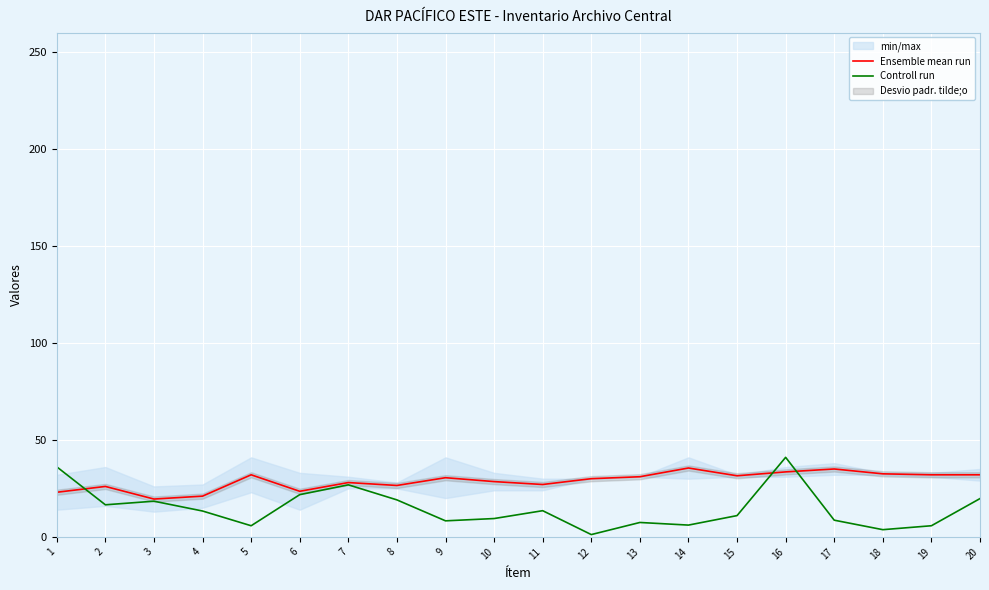

Is the value of Ensemble mean run at 10 greater than the value of Controll run at 6?

Yes